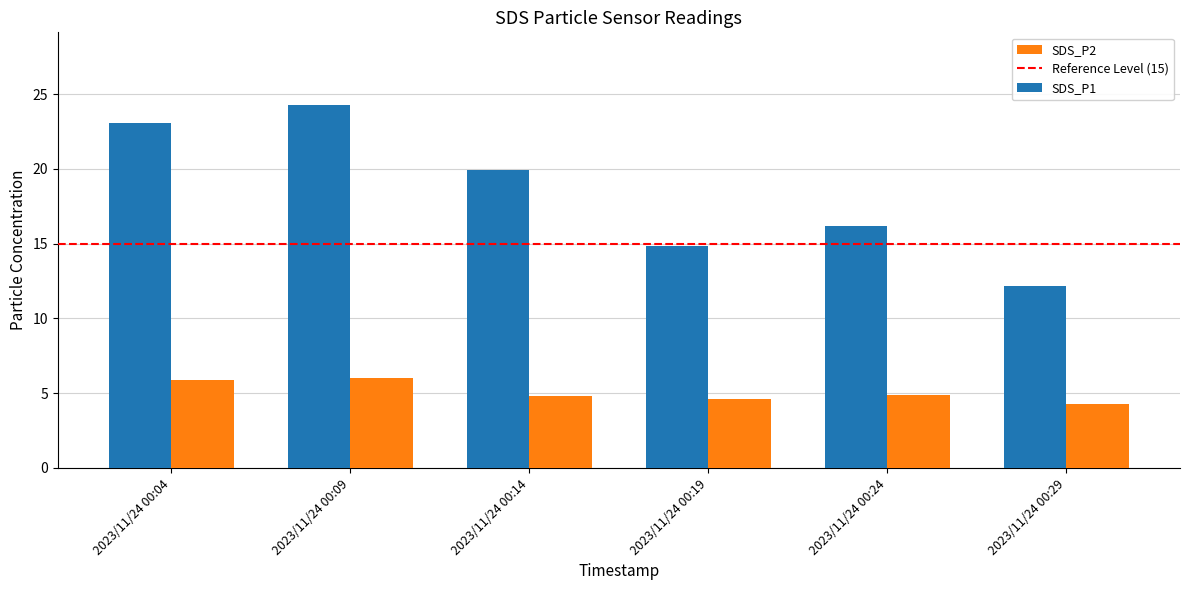

What is the difference between the second highest and second lowest values in the SDS_P1 series?

8.3